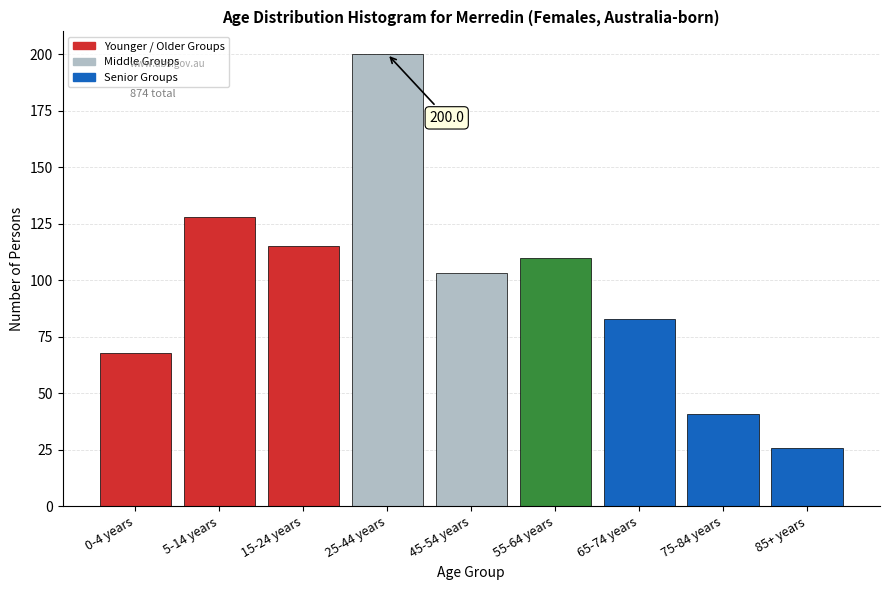

Reading left to right, transcribe all the data shown in this chart.

0-4 years=68	5-14 years=128	15-24 years=115	25-44 years=200	45-54 years=103	55-64 years=110	65-74 years=83	75-84 years=41	85+ years=26